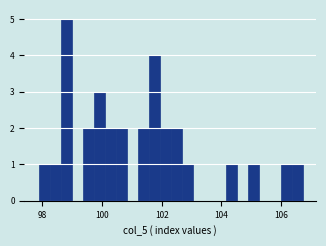

Read against the x-axis, roughly where is the centre of the tallest bar?

98.8